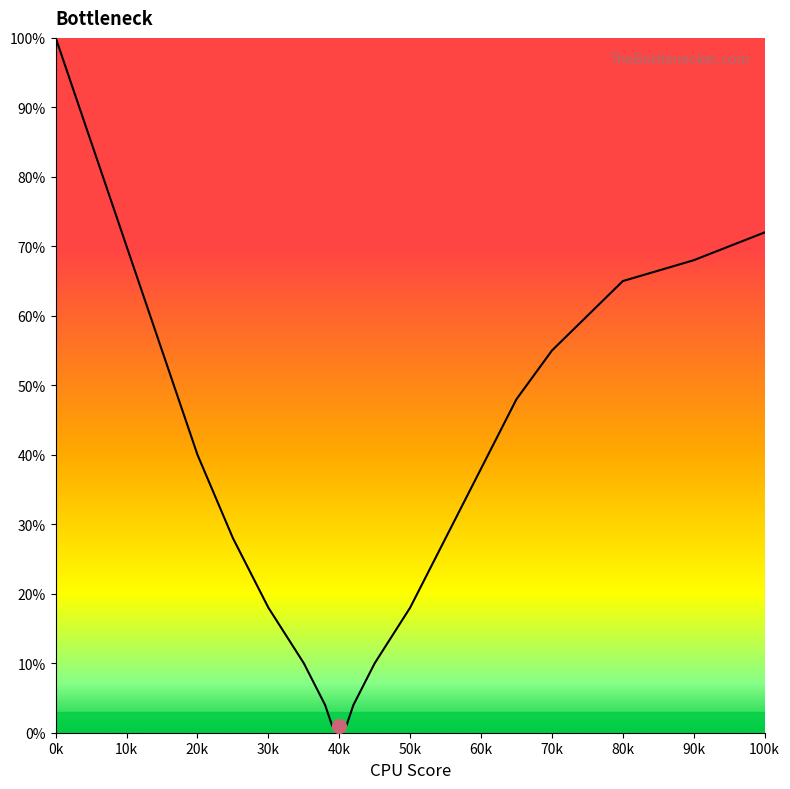

What is the greatest value displayed?

100